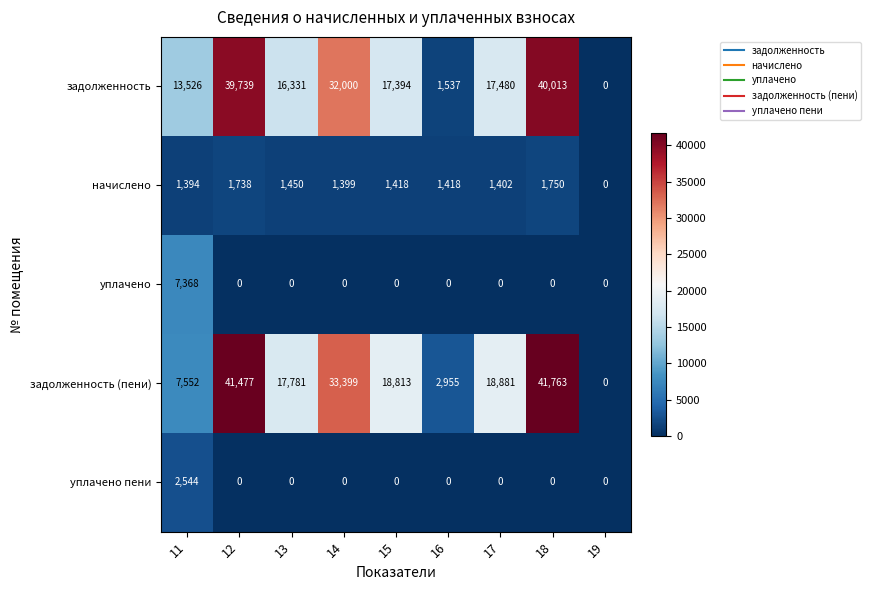

What is the average value of the задолженность (пени) series?

20291